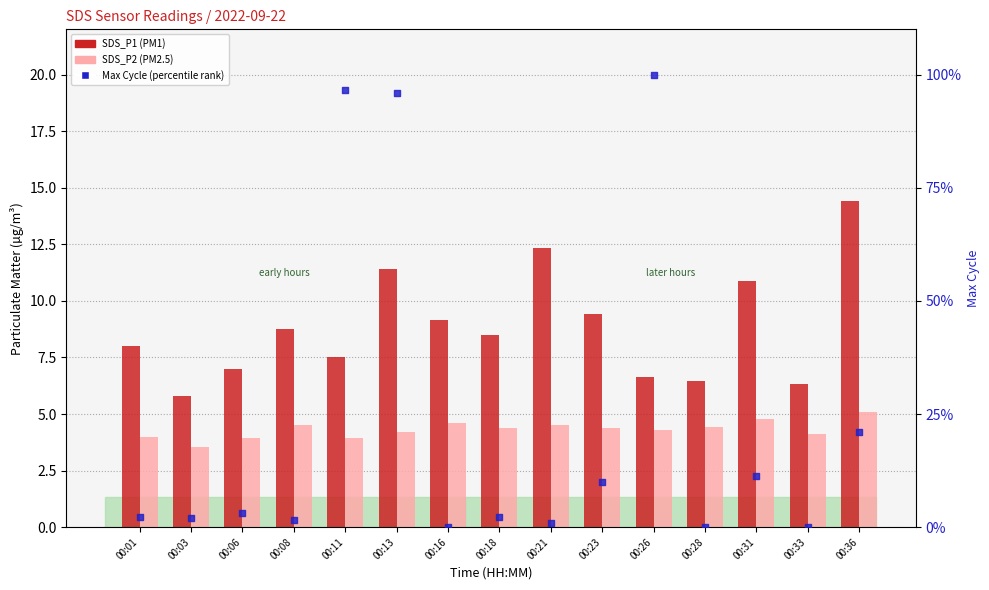

At how many categories does at least one series exceed 38?

3